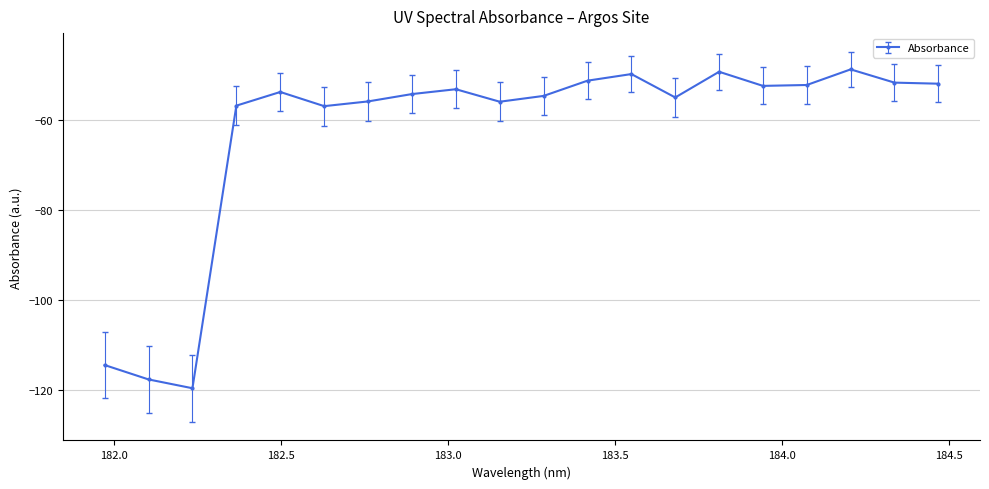

Is this an area chart (filled region under the line)?

No